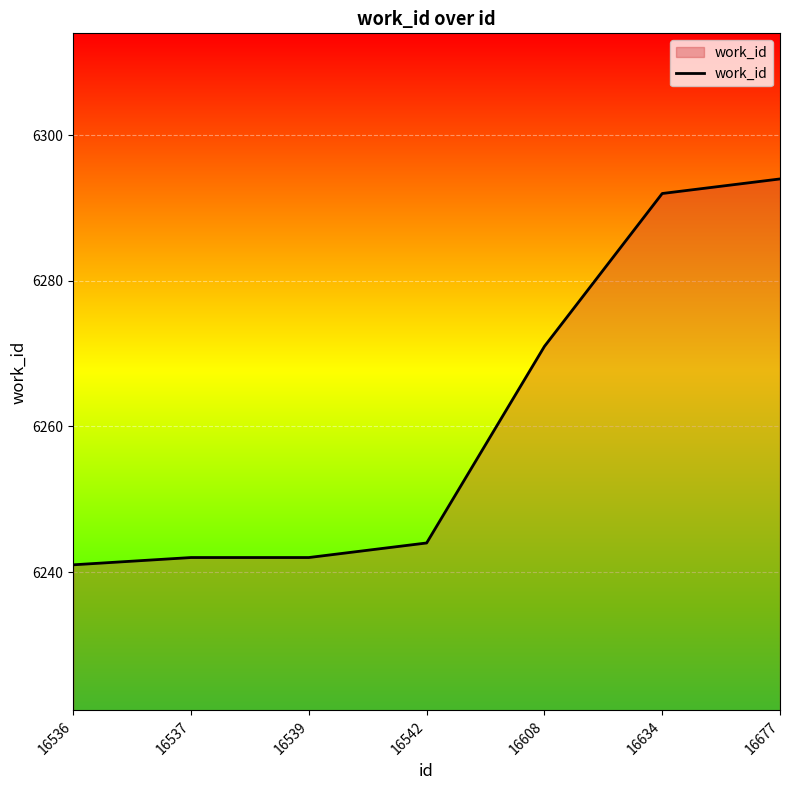

What is the sum of the values at 16537 and 16634?

12534